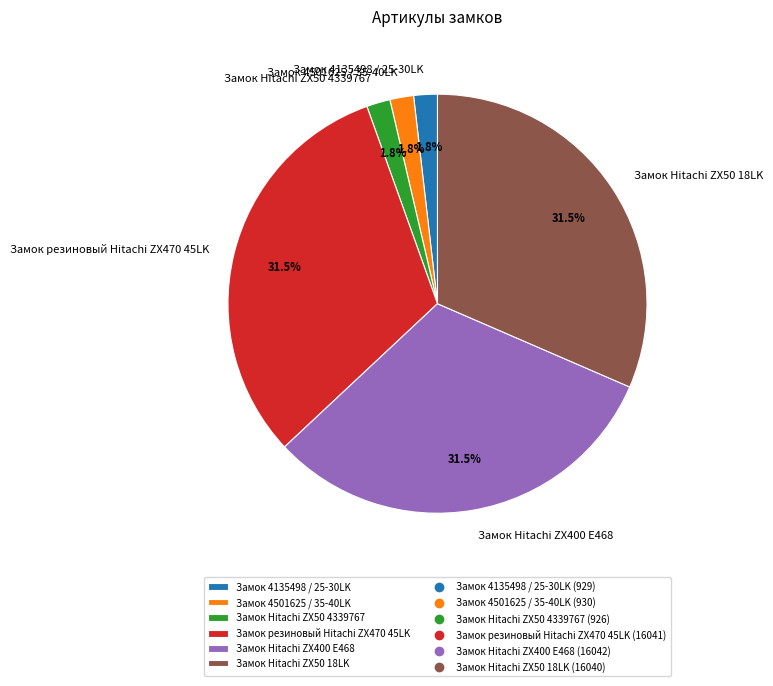

To the nearest percent, what percentage of the pie is Замок 4135498 / 25-30LK?

2%